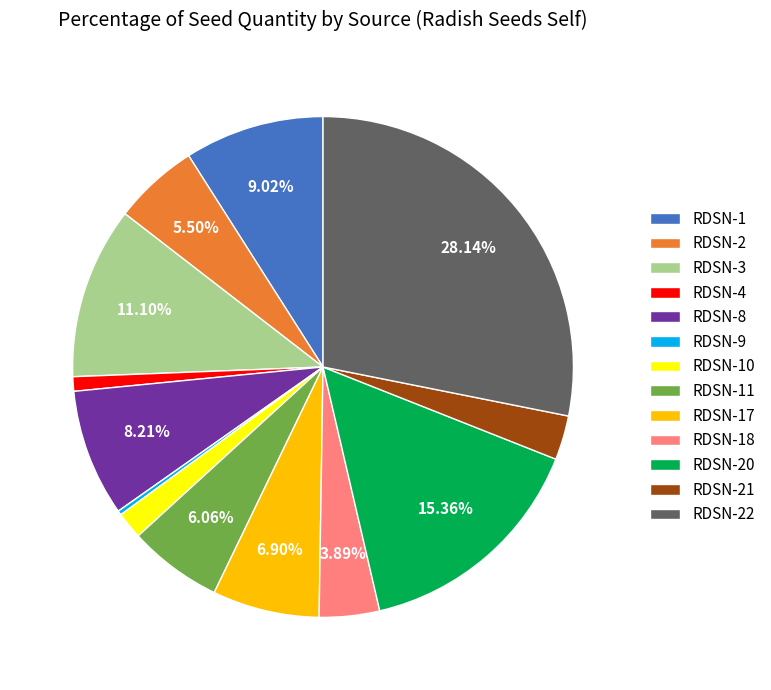

Does RDSN-20 represent more than half of the total?

No